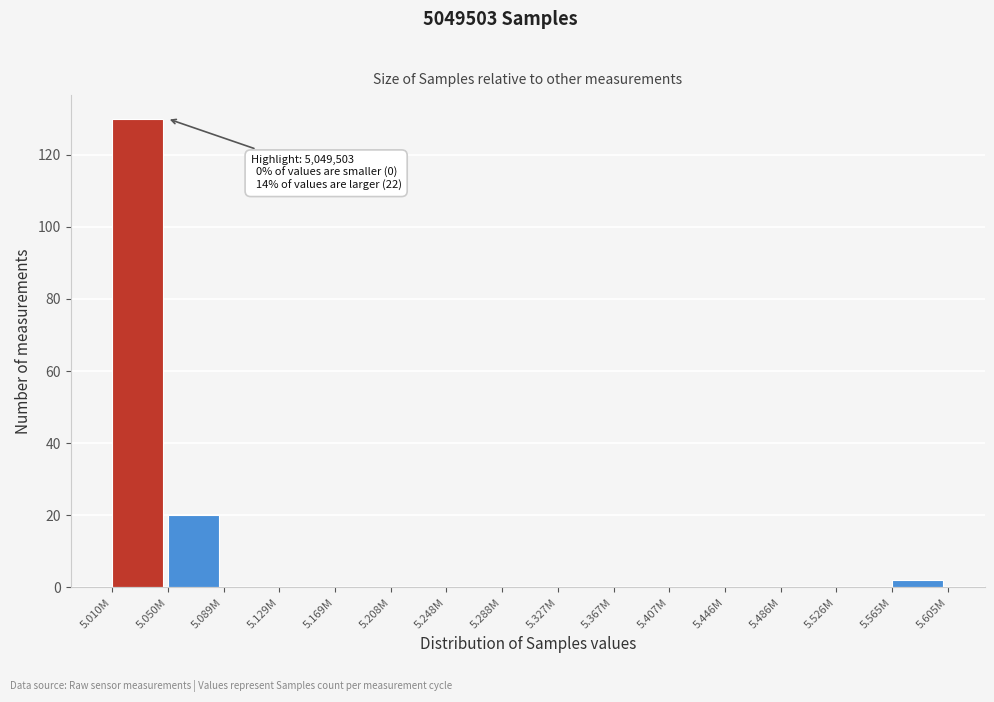

Reading right to left, what are all the values shown in this chart?

5.565M=2	5.526M=0	5.486M=0	5.446M=0	5.407M=0	5.367M=0	5.327M=0	5.288M=0	5.248M=0	5.208M=0	5.169M=0	5.129M=0	5.089M=0	5.050M=20	5.010M=130